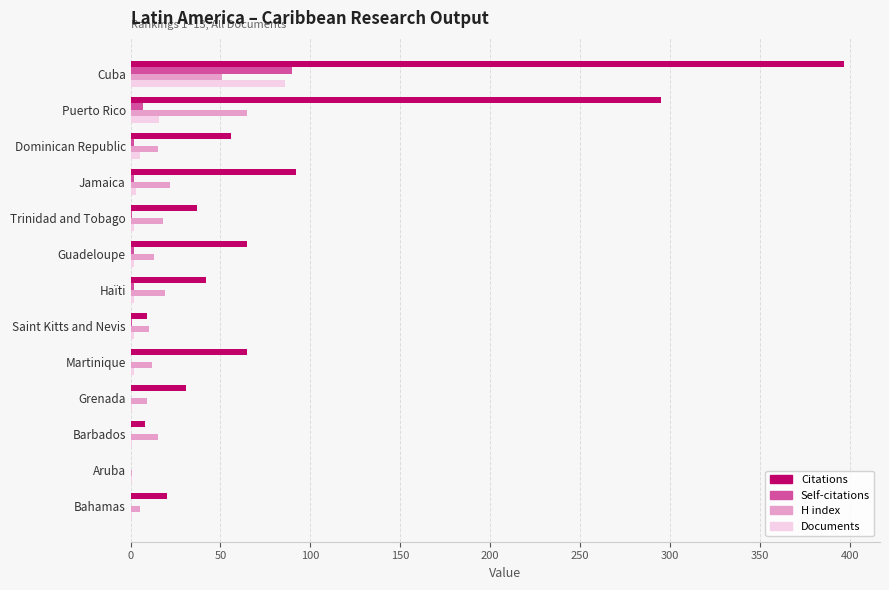

Between Jamaica and Trinidad and Tobago, which series saw the biggest shift?

Citations